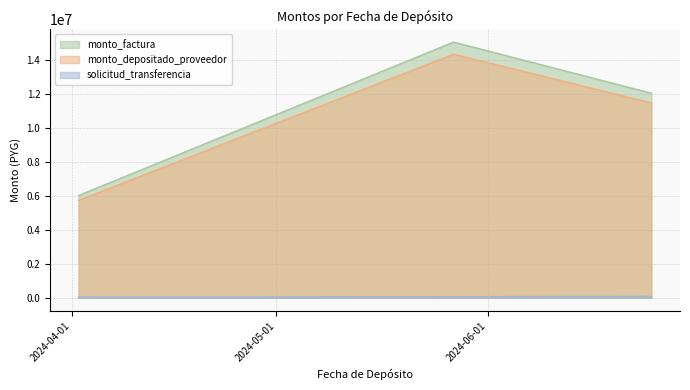

List the labels in order of monto_factura value, smallest first.

2024-04-02, 2024-06-25, 2024-05-27